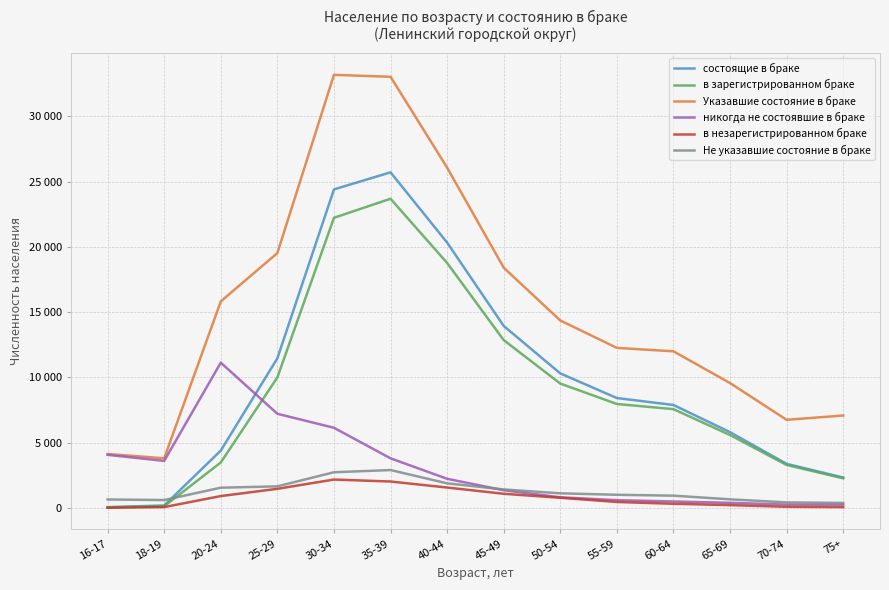

At which label does в незарегистрированном браке reach its minimum?

16-17